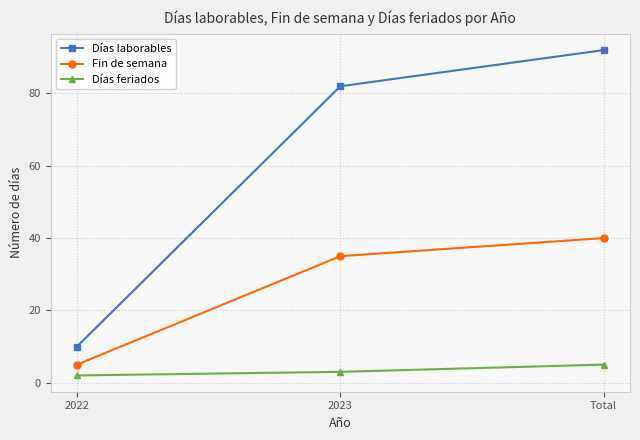

Where is Días laborables nearest to the value 51?

2023